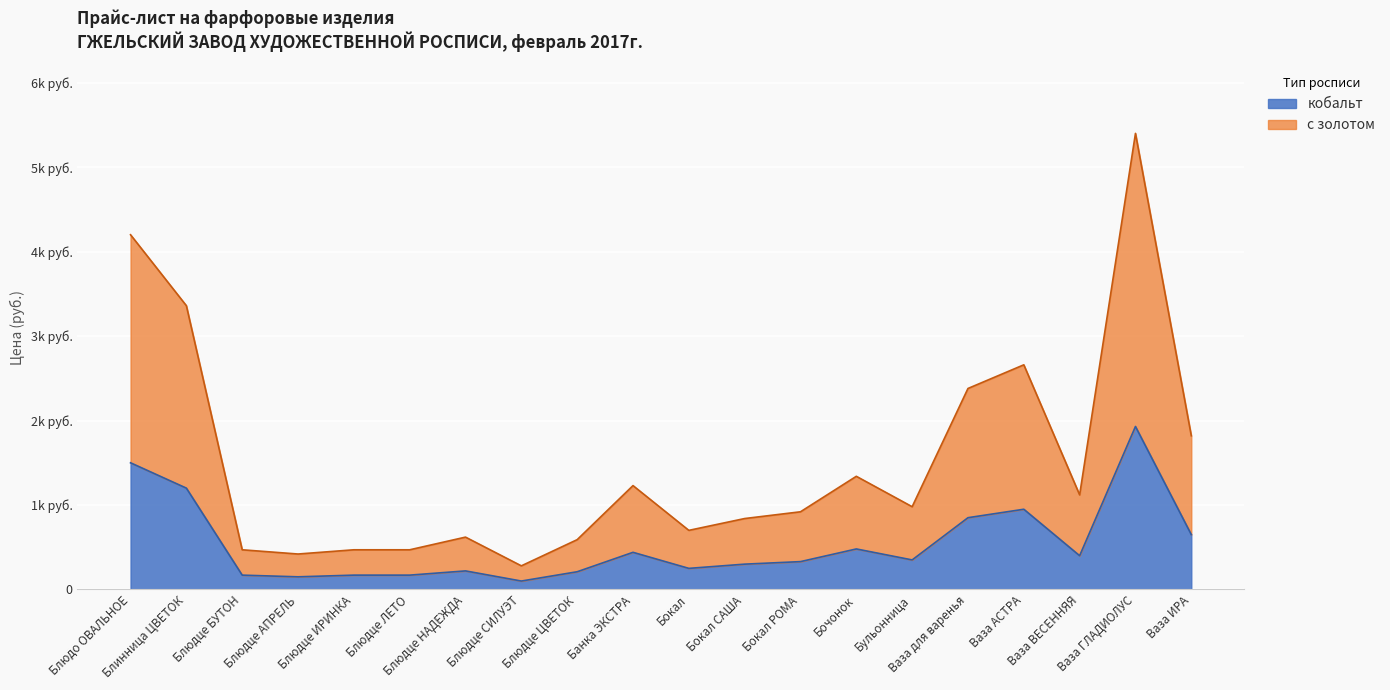

What is the sum of all кобальт values?

10820